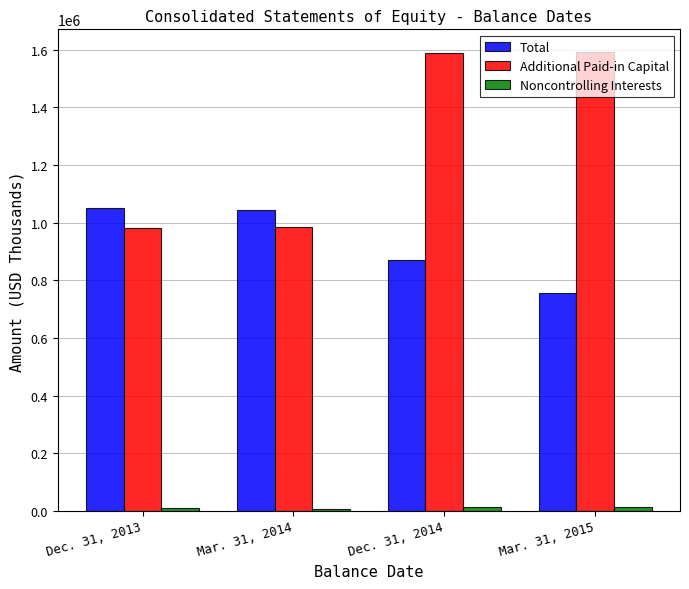

What is the smallest value displayed?

8353